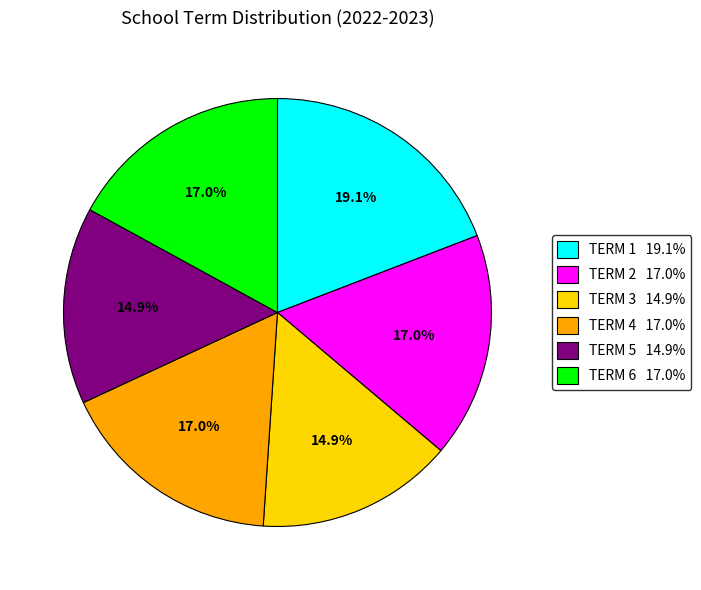

What percentage is the TERM 6 slice, to the nearest percent?

17%